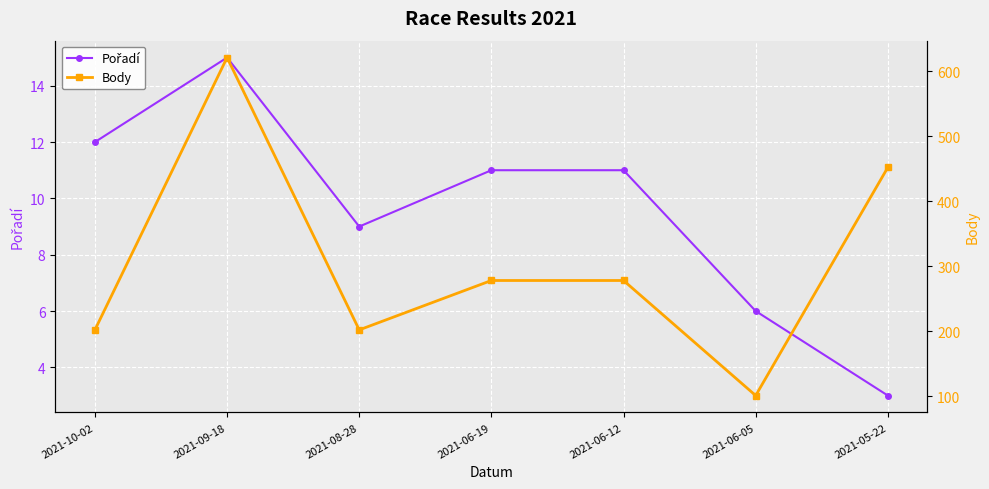

True or false: Pořadí and Body cross at least once.

False